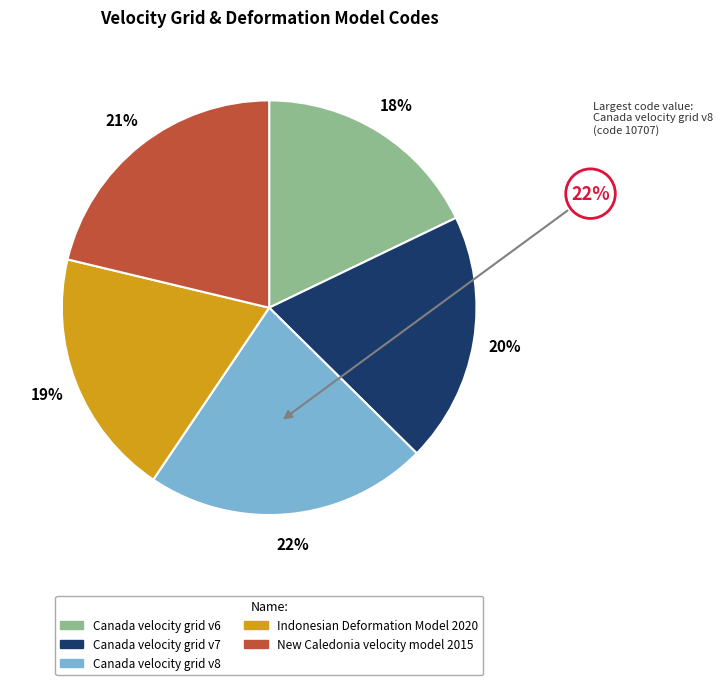

To the nearest percent, what percentage of the pie is Canada velocity grid v6?

18%